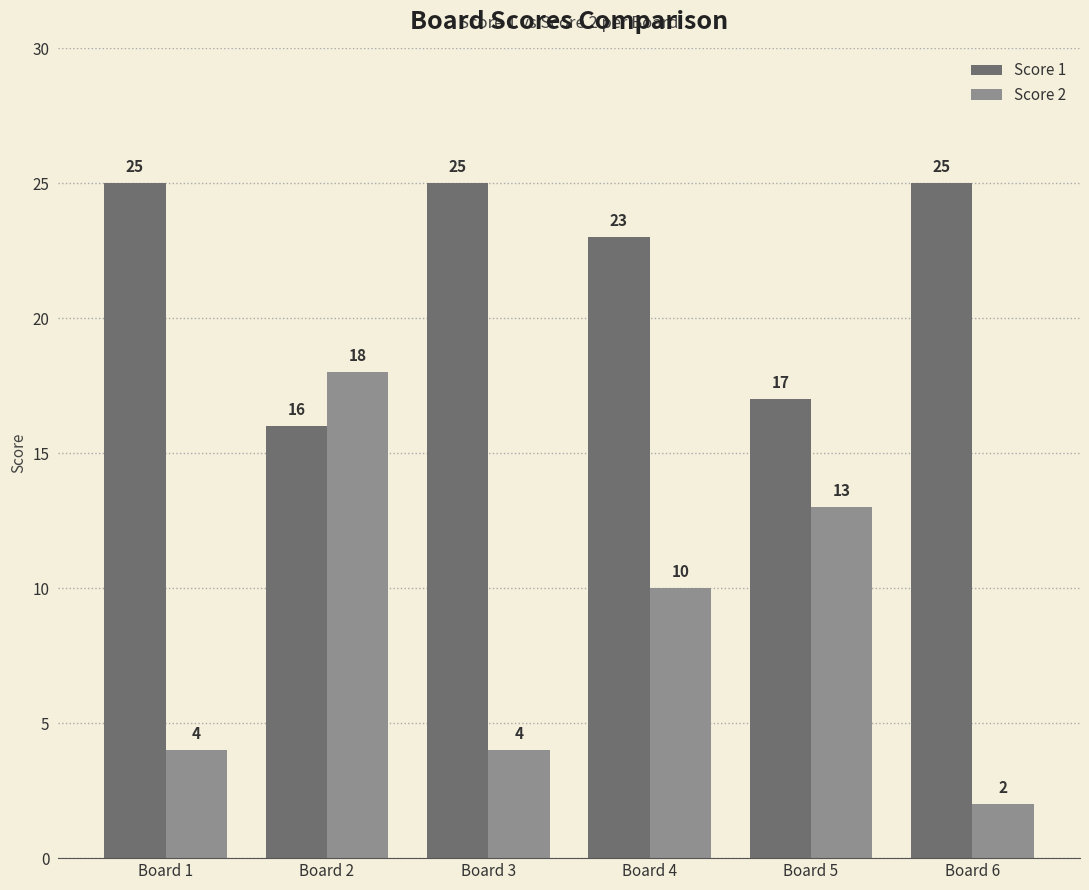

What is the difference between the maximum and minimum values in the Score 1 series?

9